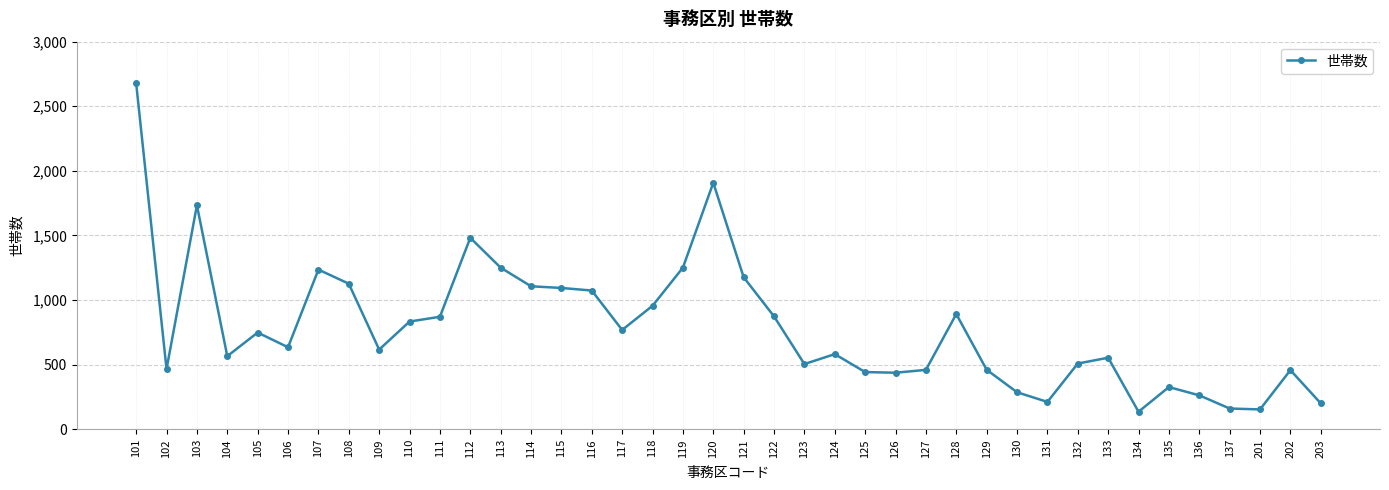

What is the greatest value displayed?

2678